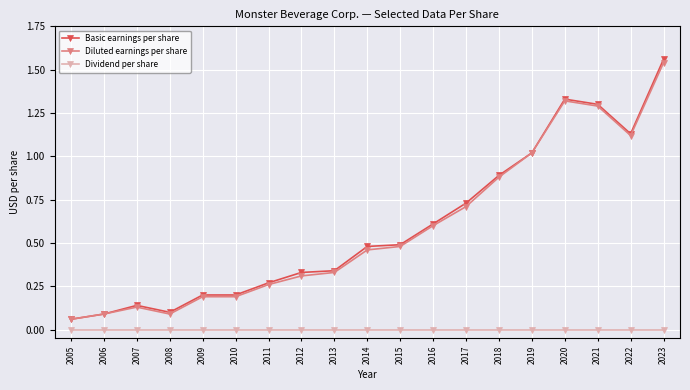

What is the total value across all series at 2021?

2.6